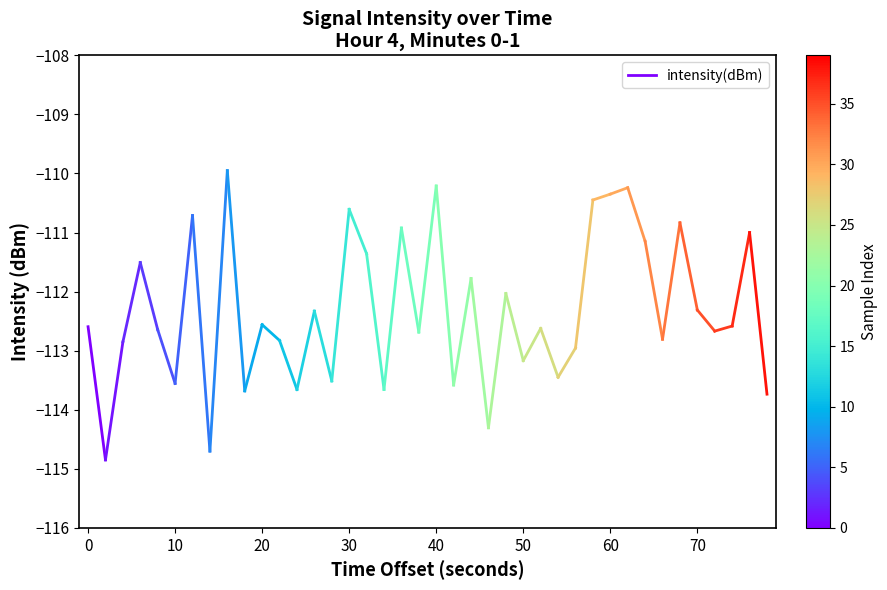

How many lines are shown in the chart?

1